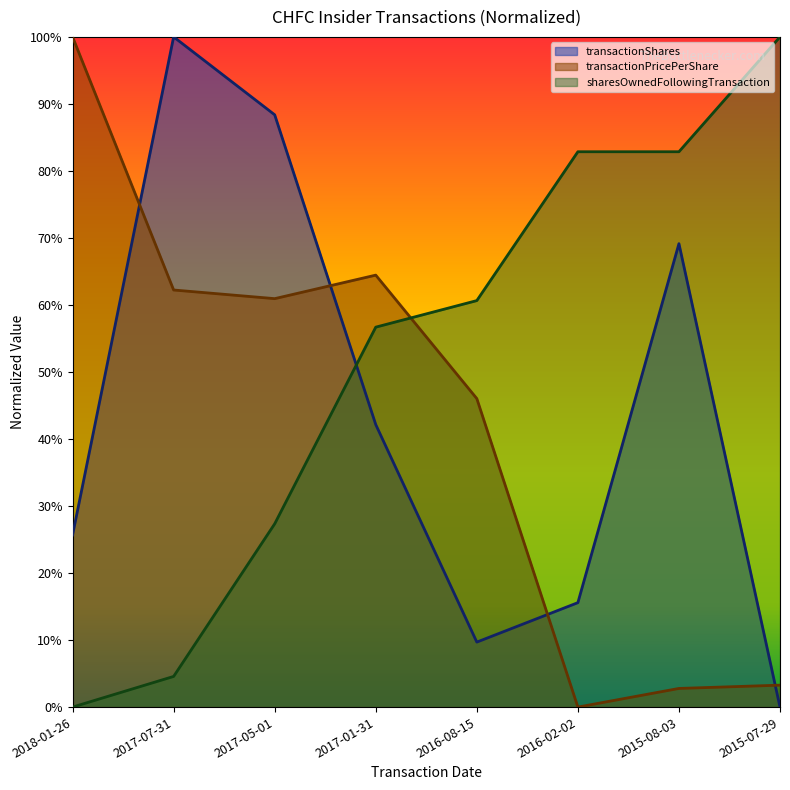

What position from the right is 2016-02-02?

3